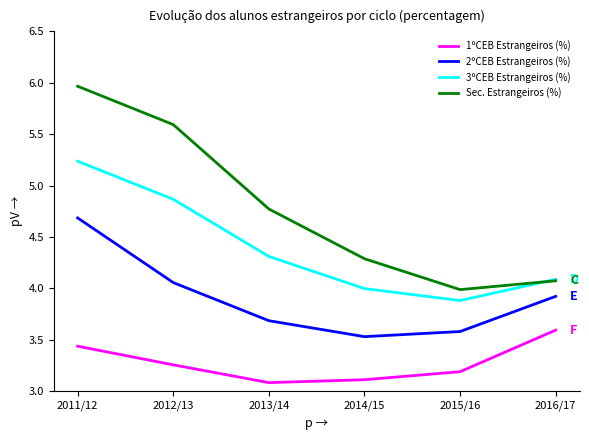

How many interior local valleys does the 2ºCEB Estrangeiros (%) series have?

1